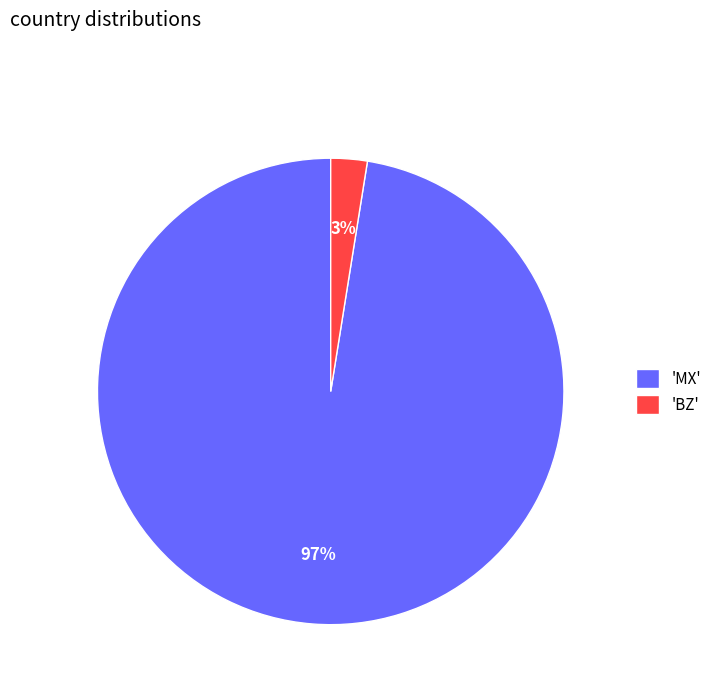

Rank the categories by value from highest to lowest.

'MX', 'BZ'